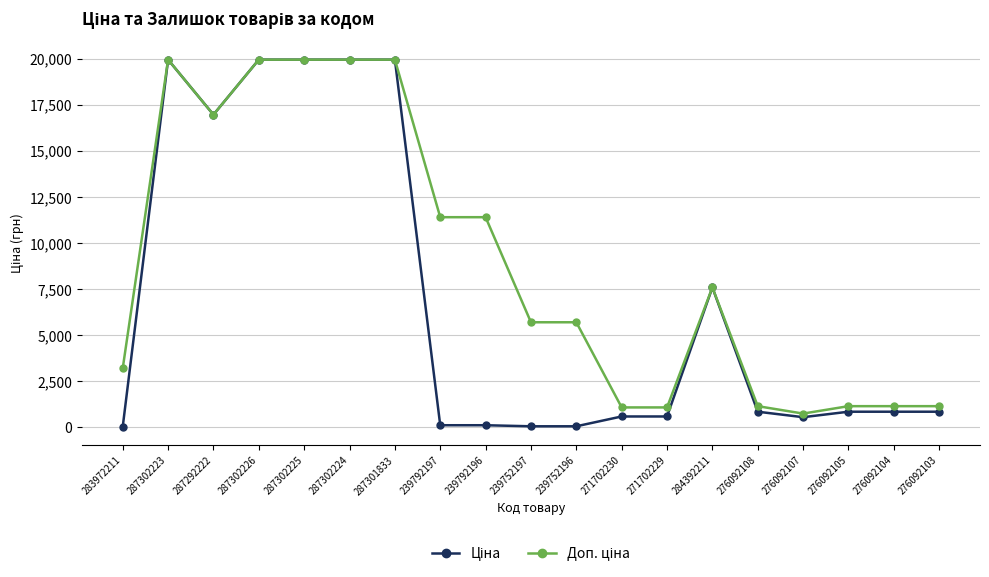

What is the greatest value displayed?

19964.2